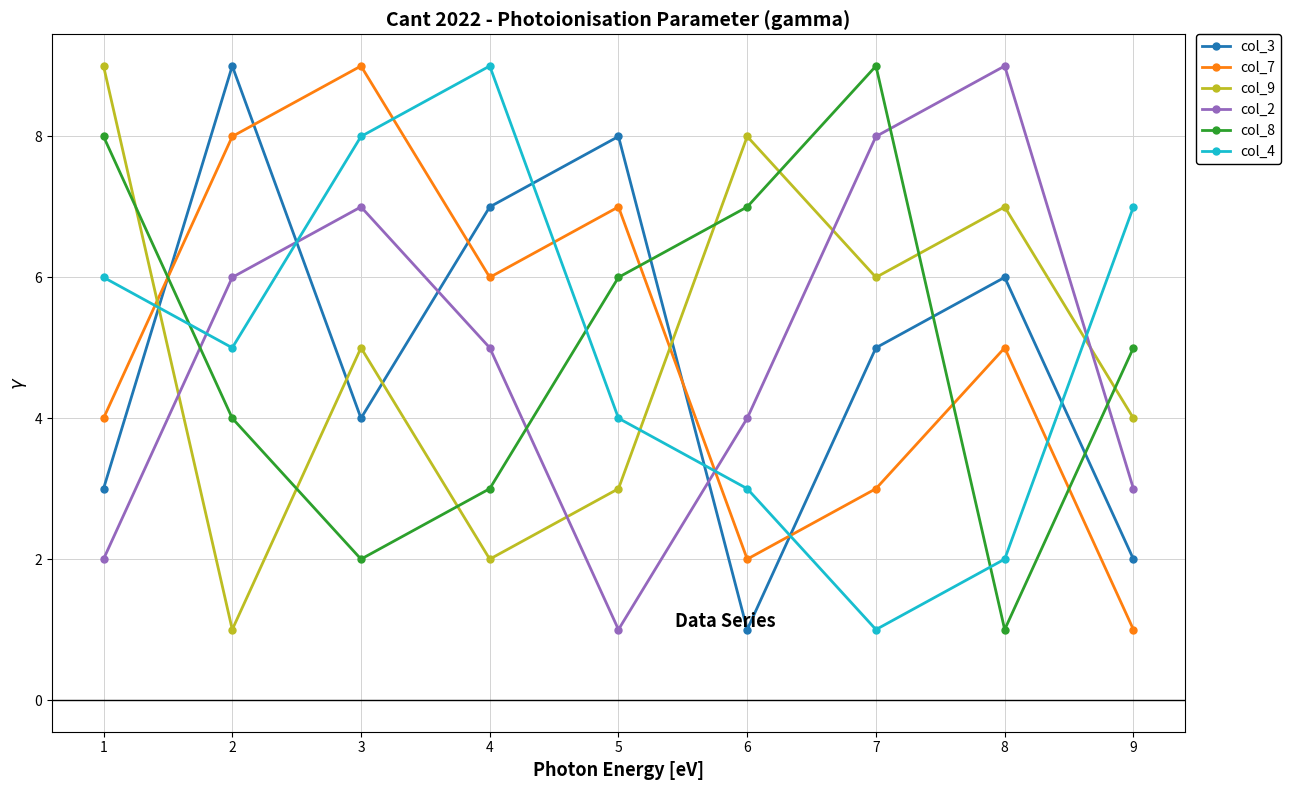

What are all the series names shown in the legend?

col_3, col_7, col_9, col_2, col_8, col_4